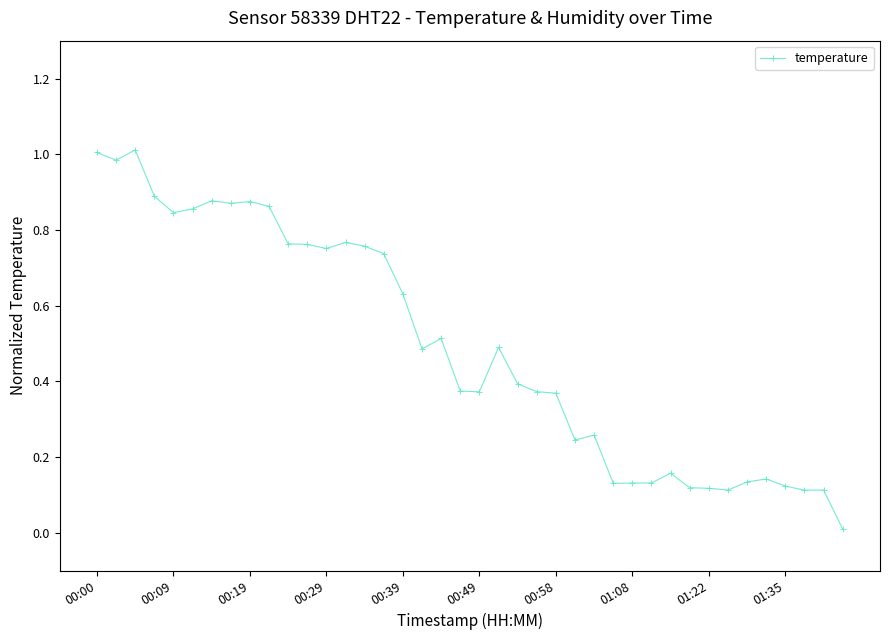

True or false: there are more than 1 points higher than both neighbors.

True